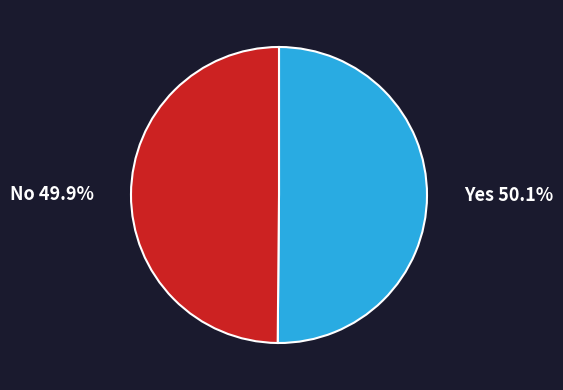

True or false: 143785 accounts for 50% of the total.

True